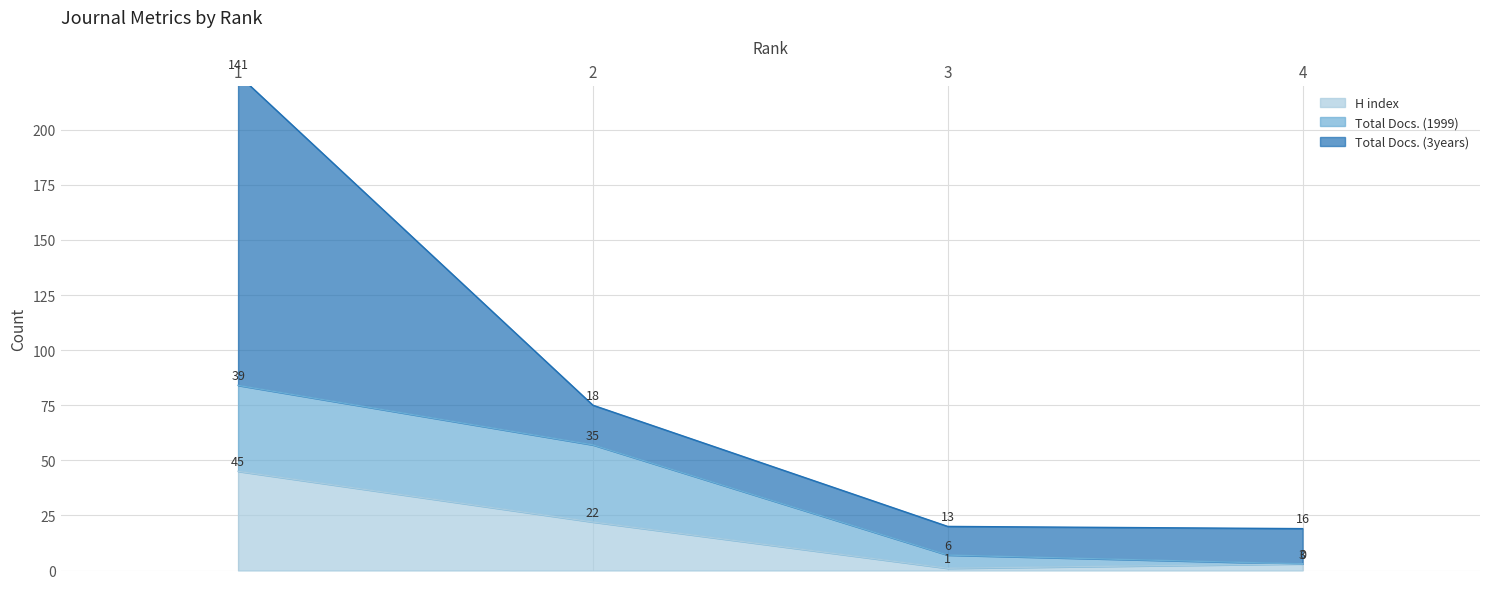

Is the value of Total Docs. (3years) at 1 greater than the value of Total Docs. (1999) at 1?

Yes